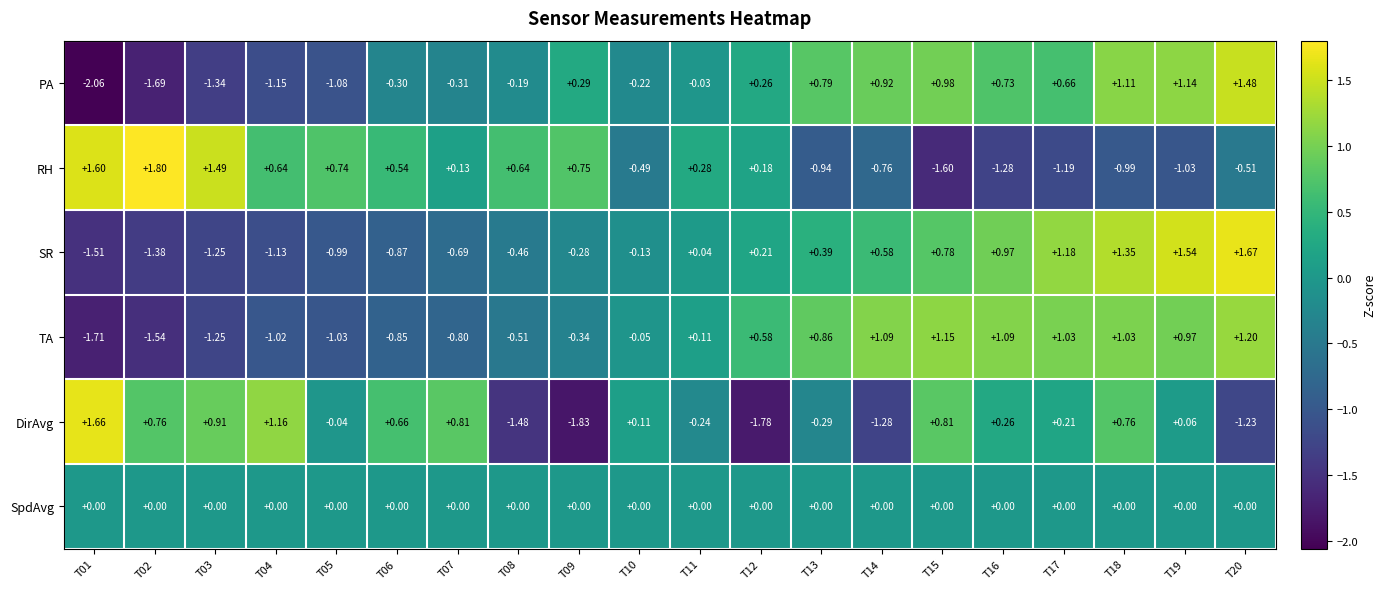

Which series has the largest range (max minus min)?

PA